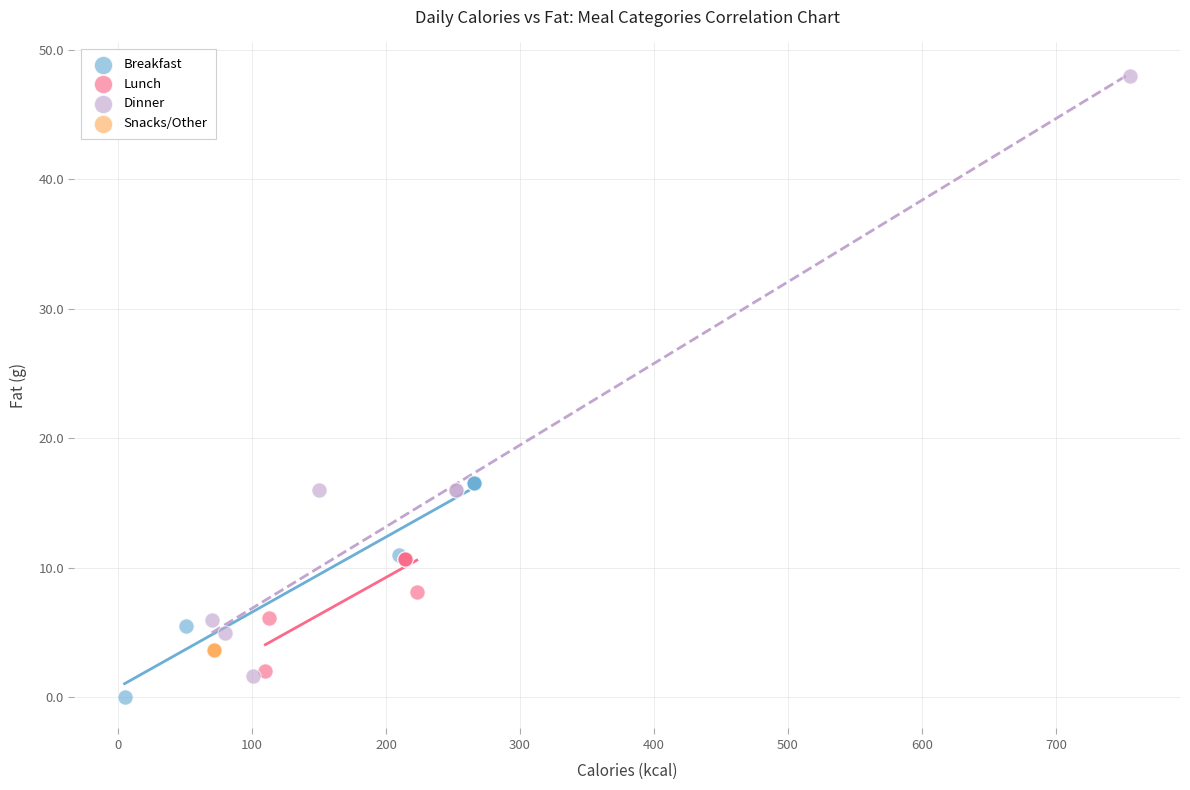

Which series reaches the maximum Y coordinate?

Dinner